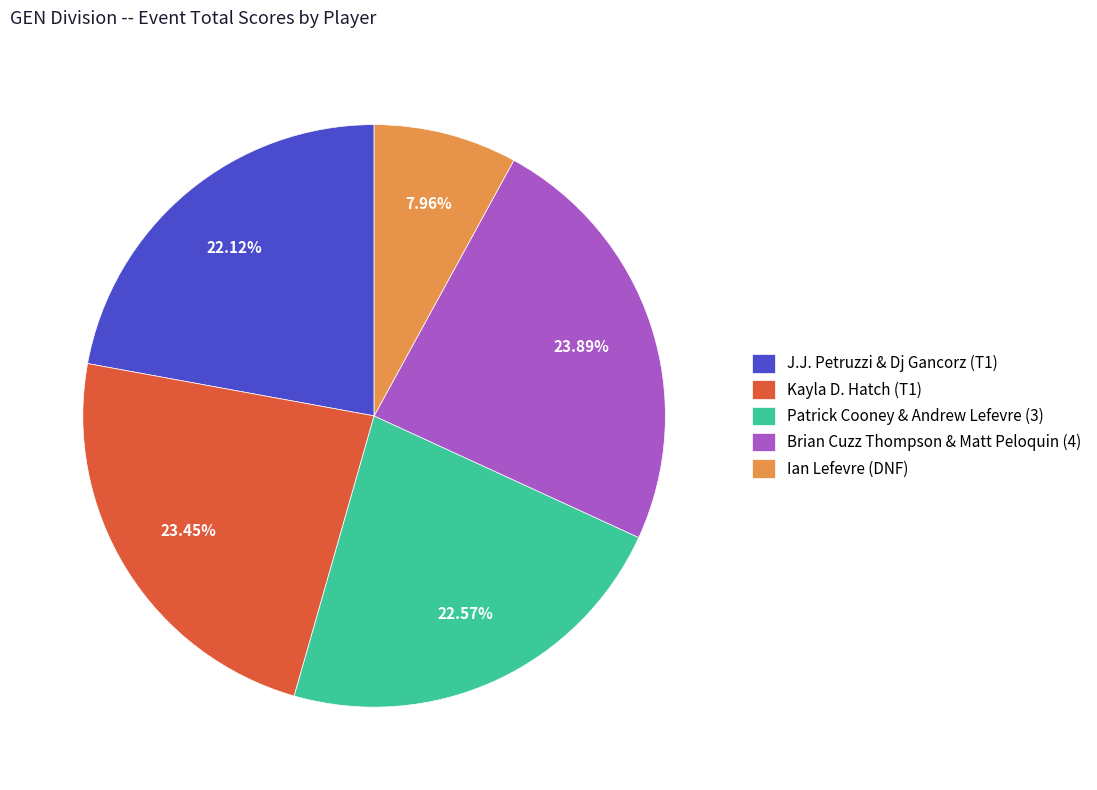

Count the number of slices in the pie.

5